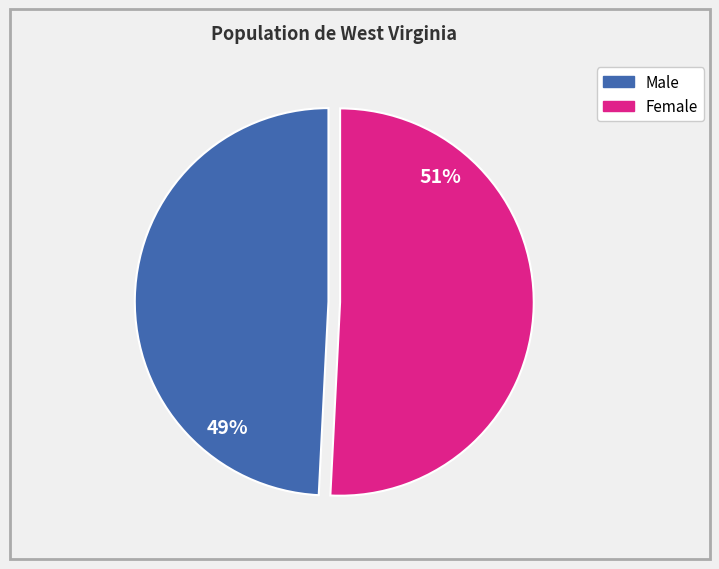

How many slices are in this pie chart?

2